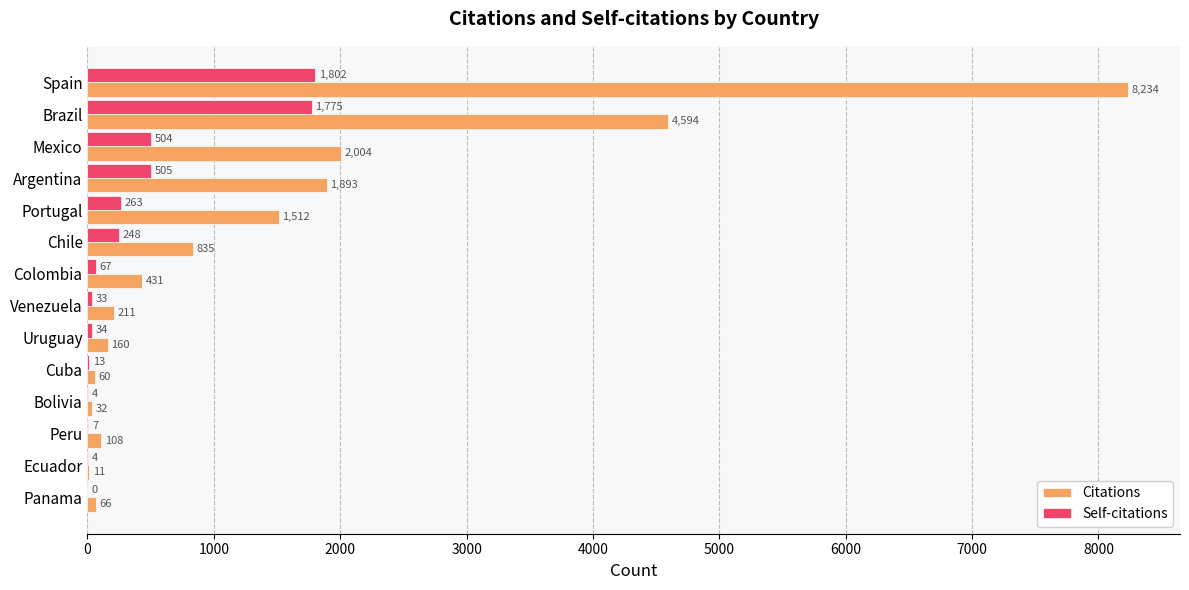

What is the approximate value of Citations at Mexico?

2004